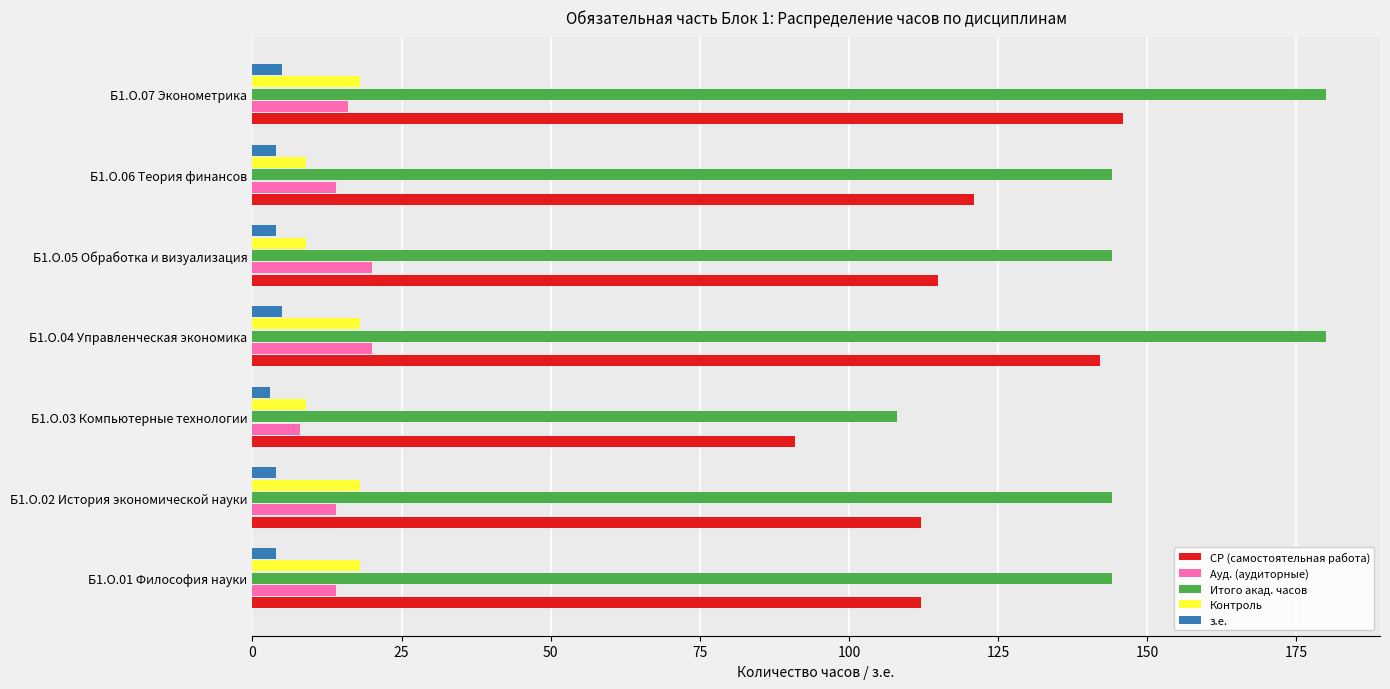

Is the value of Итого акад. часов at Б1.О.07 Эконометрика greater than the value of СР (самостоятельная работа) at Б1.О.07 Эконометрика?

Yes